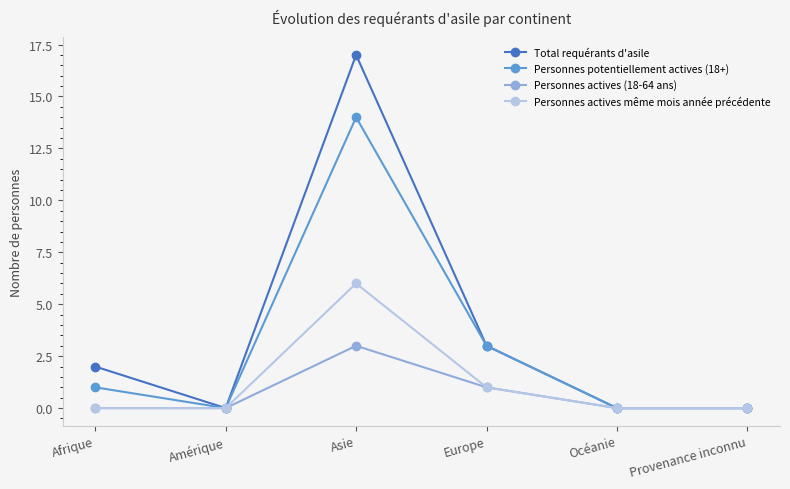

How many values in the Total requérants d'asile series are below 2?

3